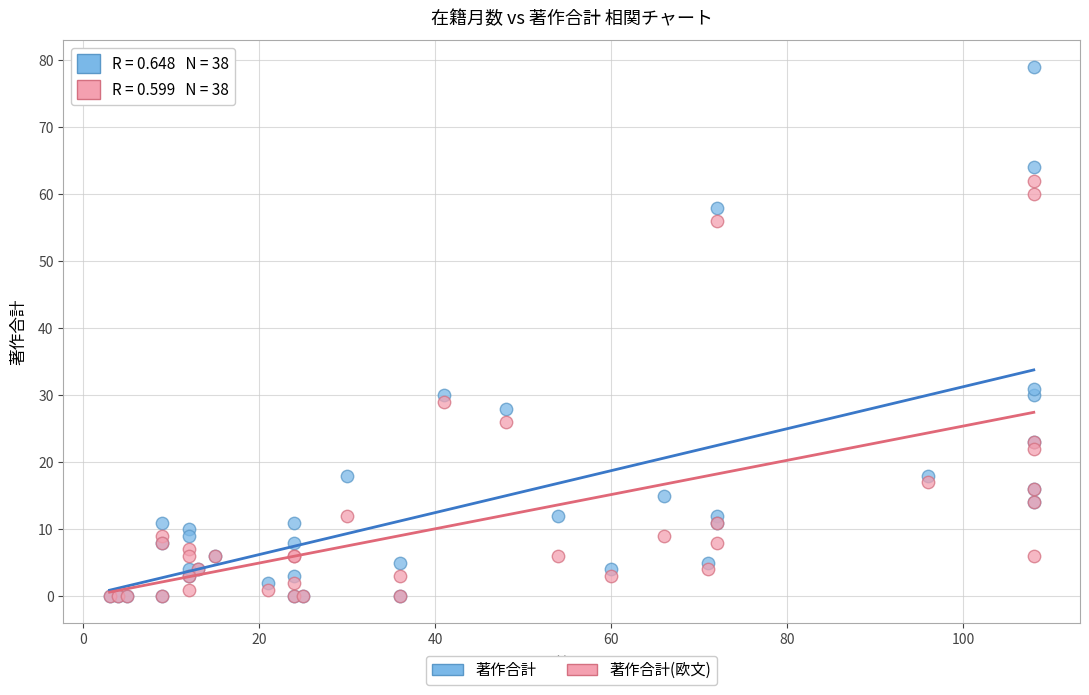

Which series reaches the maximum Y coordinate?

著作合計